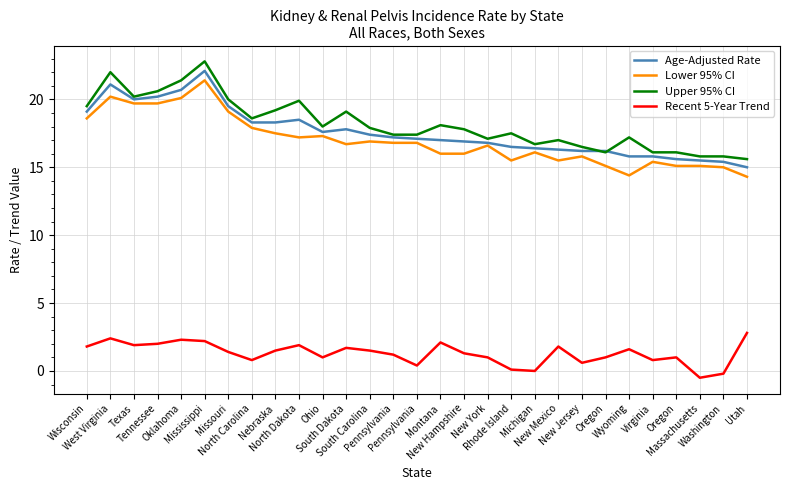

Between South Dakota and Oregon, which is larger?

South Dakota